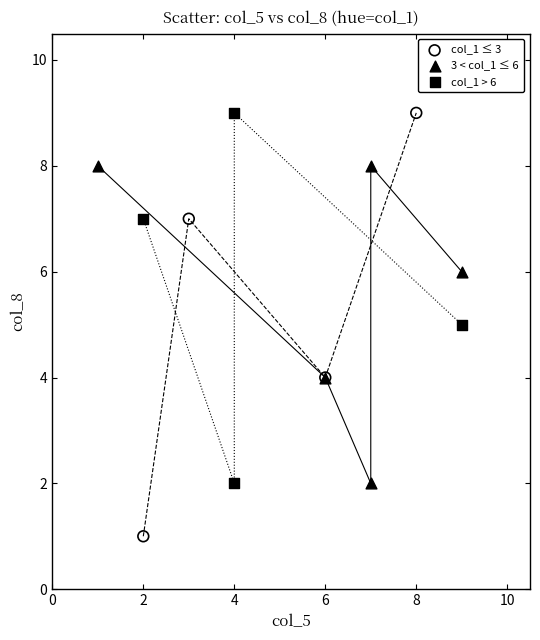

Which series has the widest spread of Y values?

col_1 ≤ 3